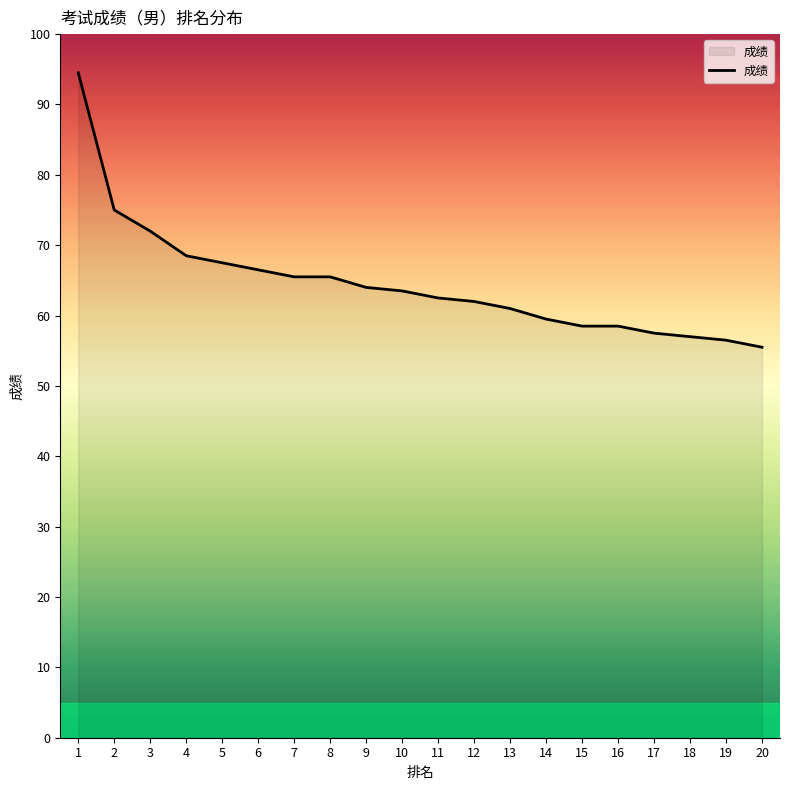

What is the sum of all values?

1291.0